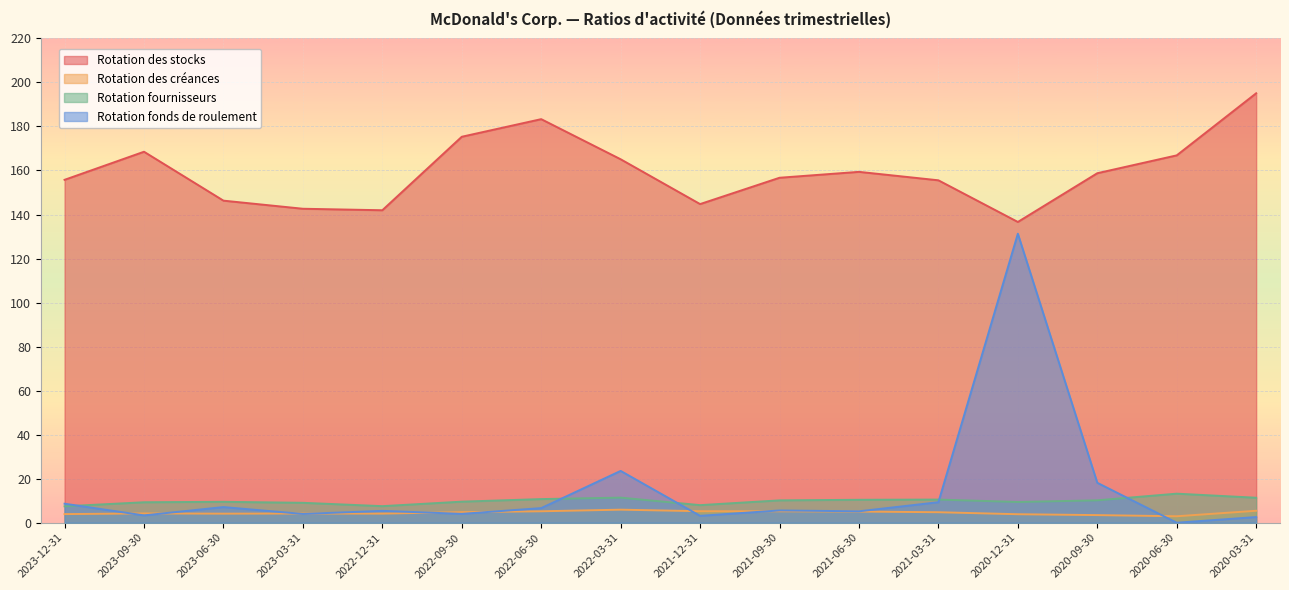

Which series changed the most between 2022-12-31 and 2021-03-31?

Rotation des stocks